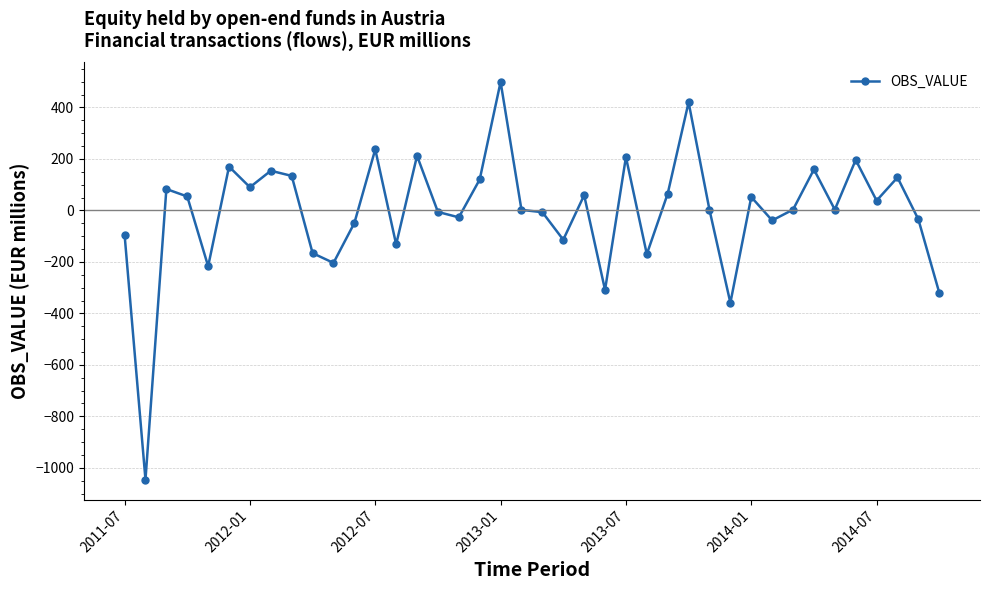

How many data points are less than 3?

19